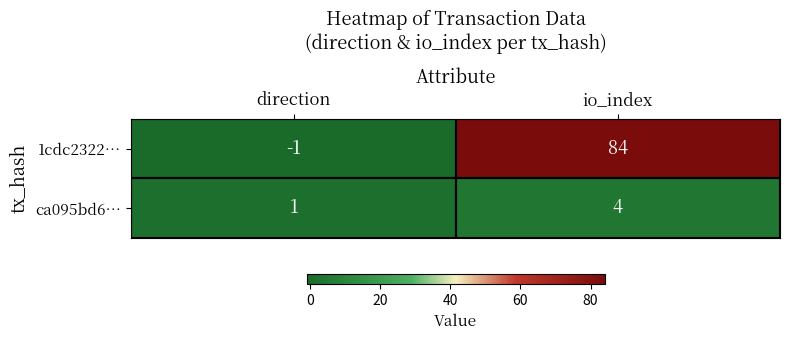

List the series in order of their peak value, lowest first.

ca095bd6…, 1cdc2322…